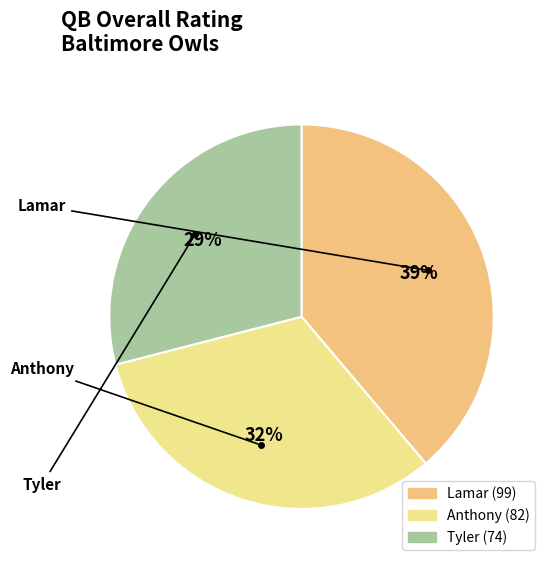

How many slices are in this pie chart?

3